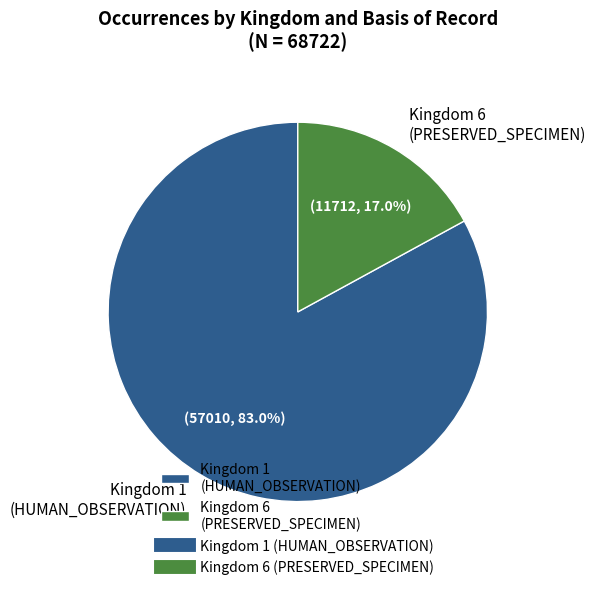

Is the sum of Kingdom 6 (PRESERVED_SPECIMEN) and Kingdom 1 (HUMAN_OBSERVATION) greater than half?

Yes